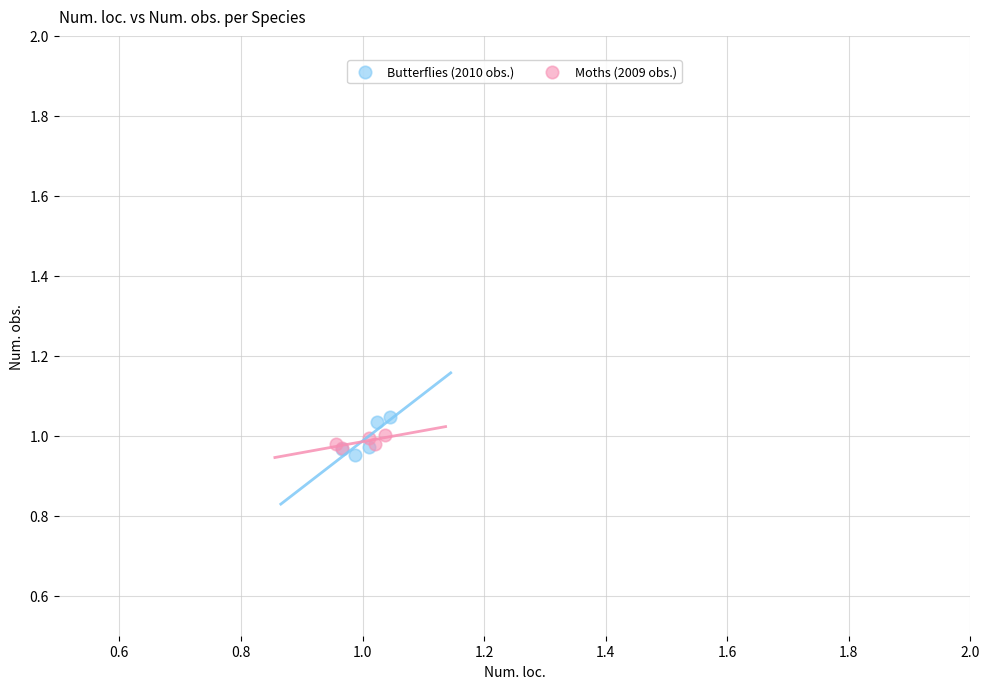

What are all the series names shown in the legend?

Butterflies (2010 obs.), Moths (2009 obs.)